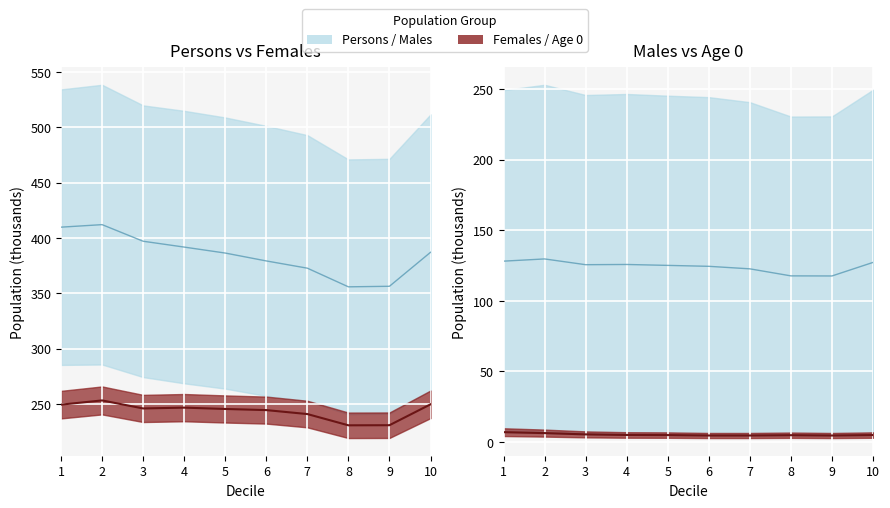

Where is the first local maximum for Persons_Age0?

8